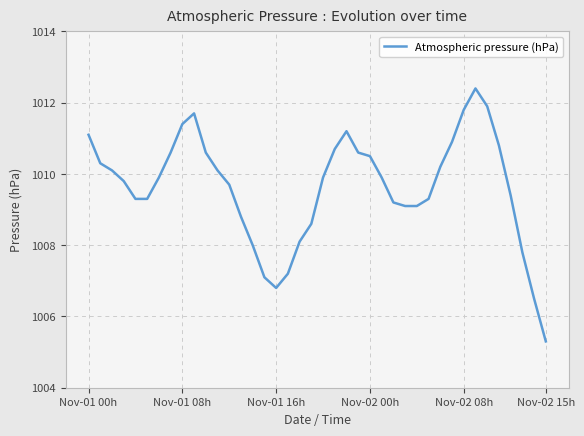

What is the difference between the maximum and minimum values?

7.1